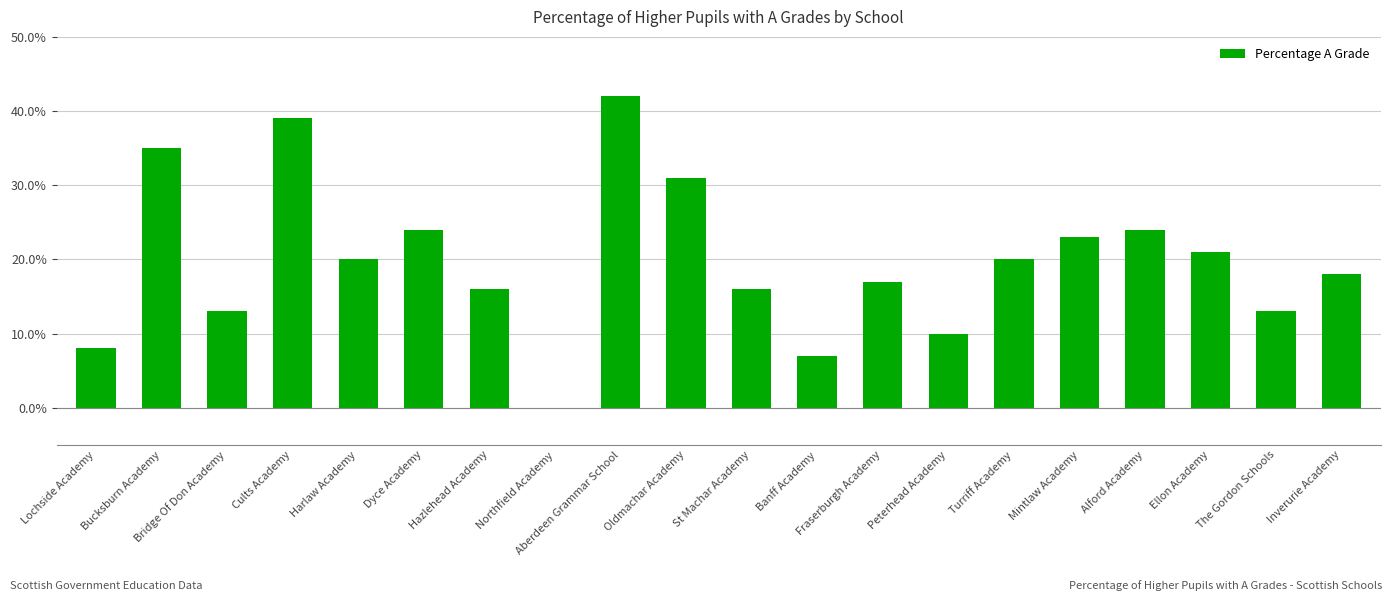

Reading right to left, extract all data points from this chart.

0.2	0.1	0.2	0.2	0.2	0.2	0.1	0.2	0.1	0.2	0.3	0.4	0.0	0.2	0.2	0.2	0.4	0.1	0.3	0.1